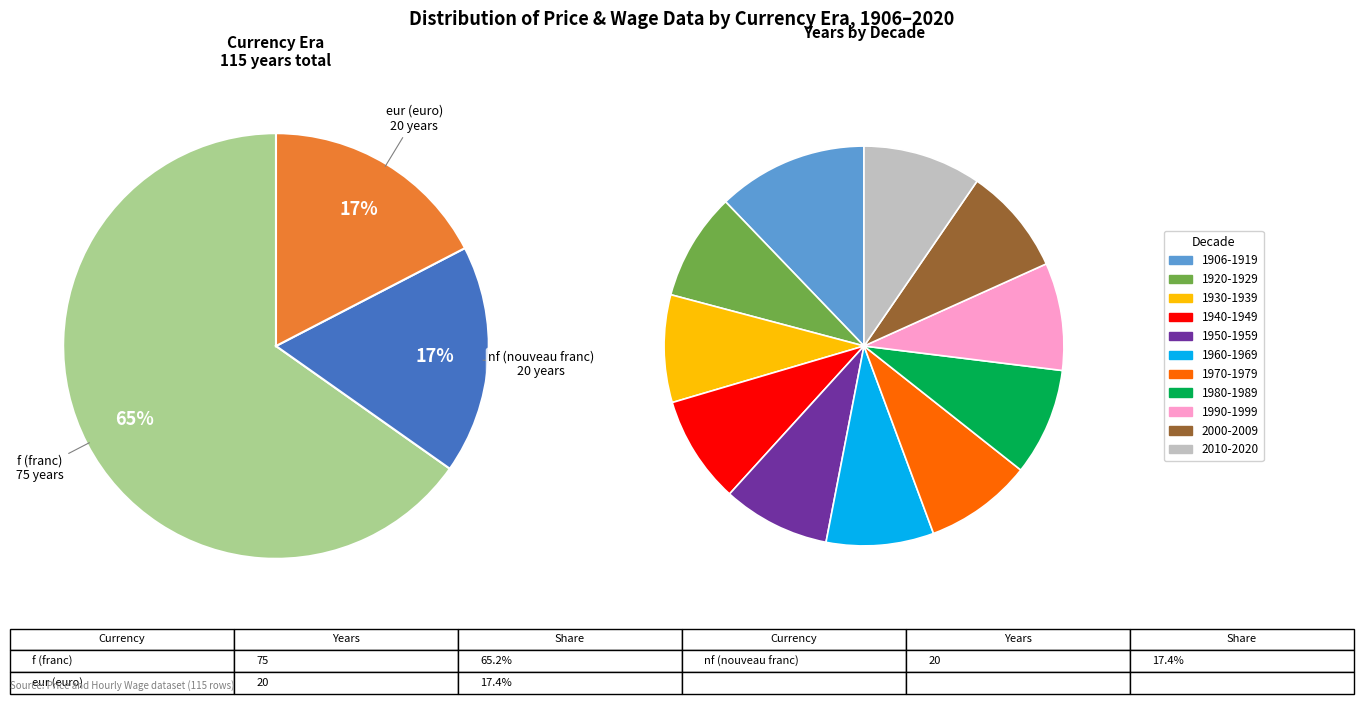

To the nearest percent, what is the combined percentage of 1920-1929 and 1906-1919?

21%